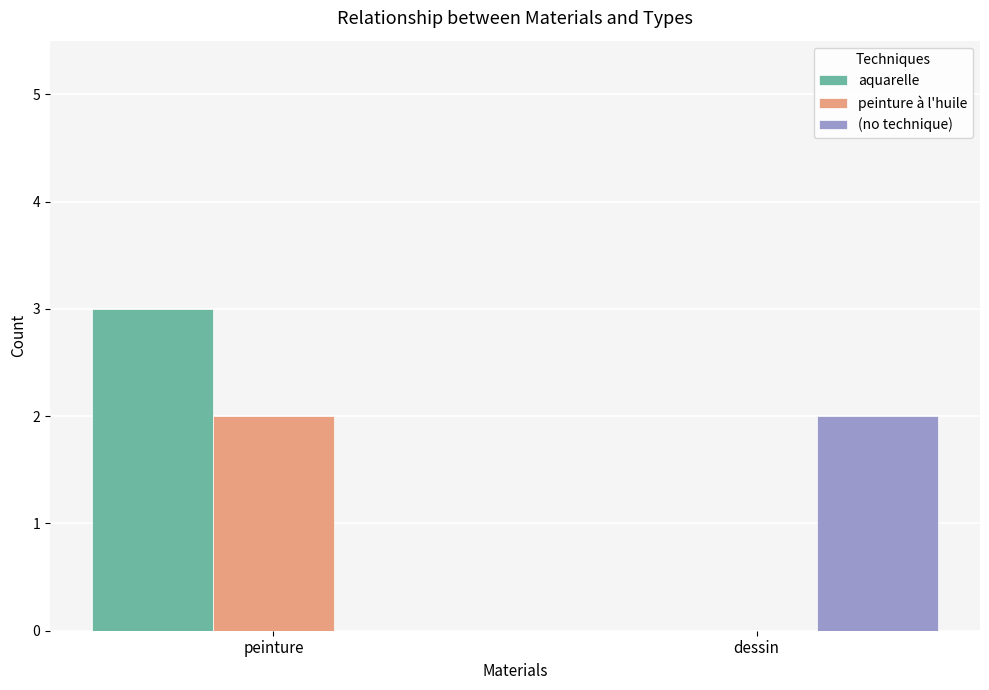

What is the maximum value for (no technique)?

2